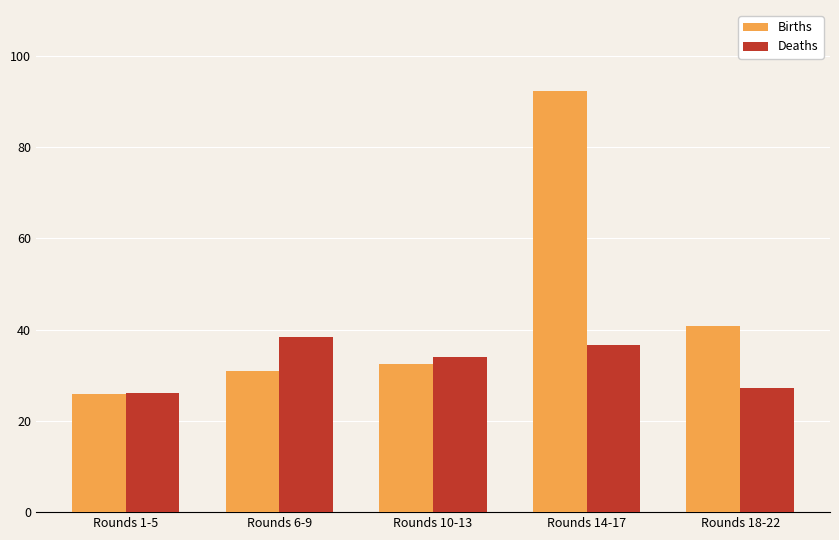

Which label corresponds to the largest value in the chart?

Rounds 14-17